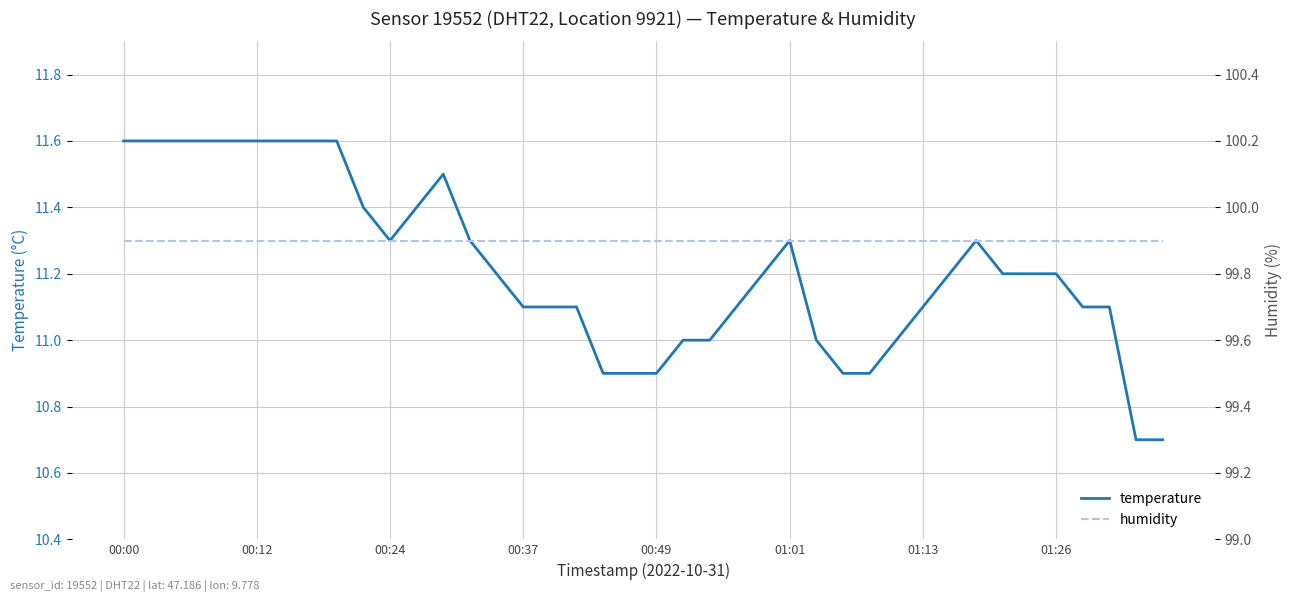

Is it true that temperature equals 11.1 at 00:37?

True